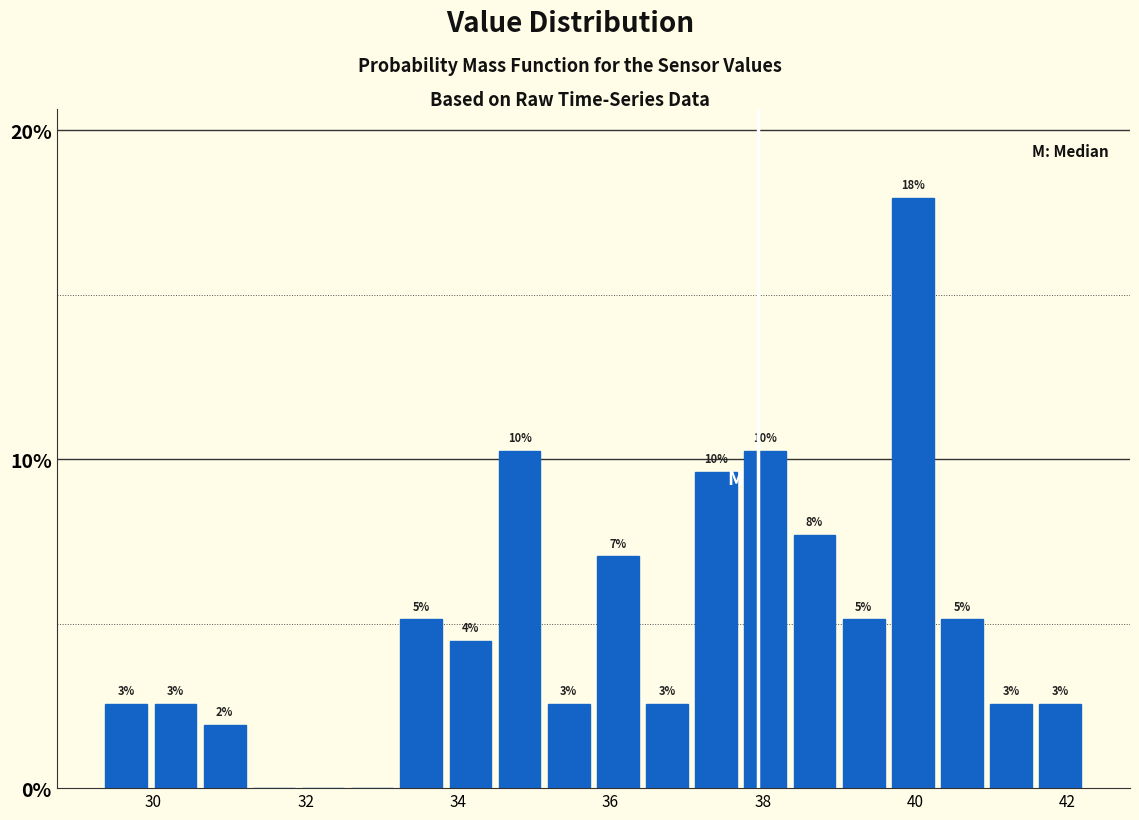

Read against the x-axis, roughly where is the centre of the tallest bar?

40.0